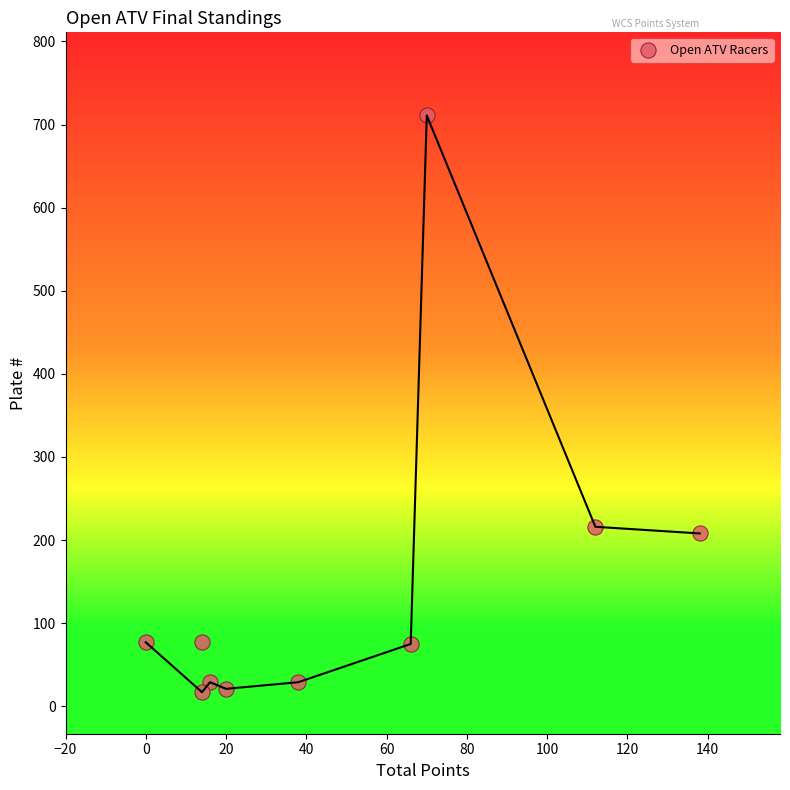

What is the average Y value?

146